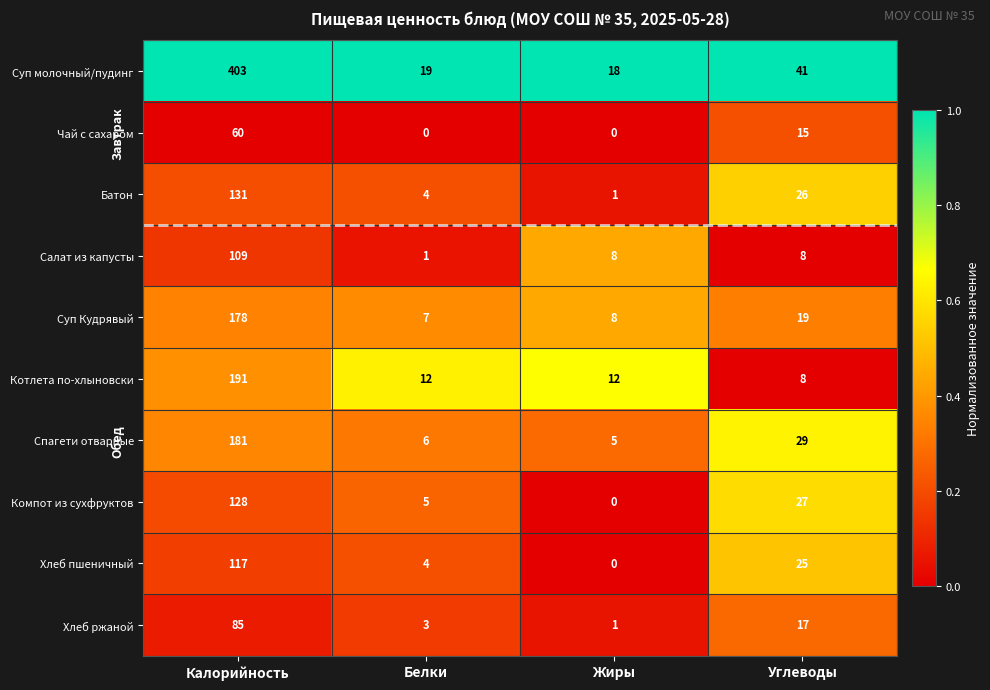

What is the highest value of the Салат из капусты series?

109